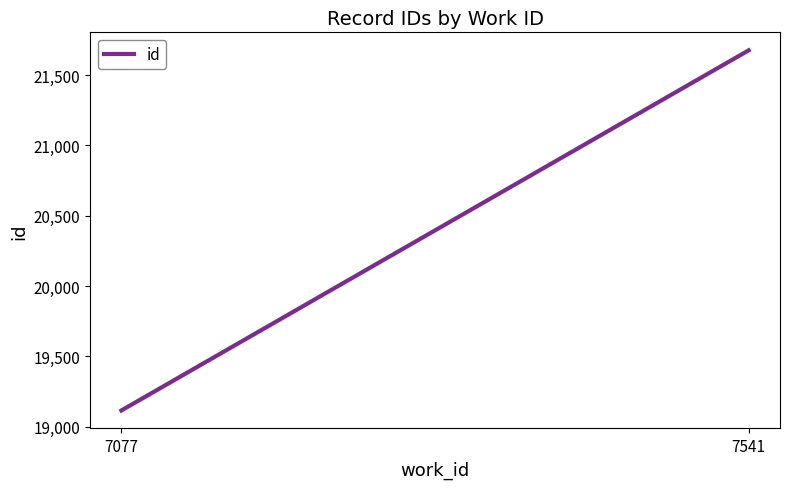

Reading left to right, what are all the values shown in this chart?

7077=19115	7541=21677